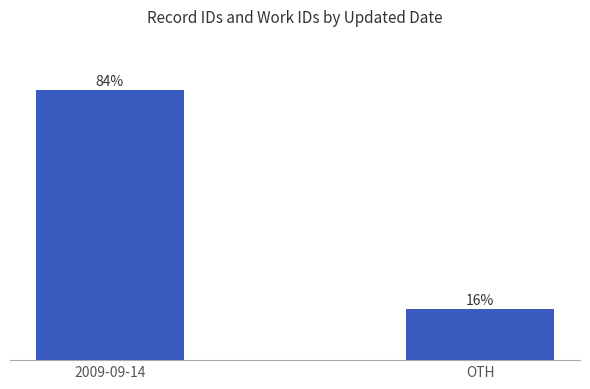

Which category has the lowest value across all series?

OTH